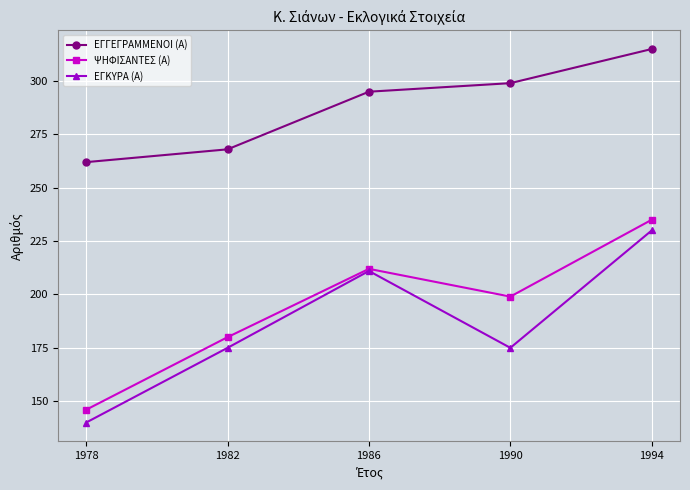

What is the value of the ΕΓΓΕΓΡΑΜΜΕΝΟΙ (Α) point at the 4th from the left?

299